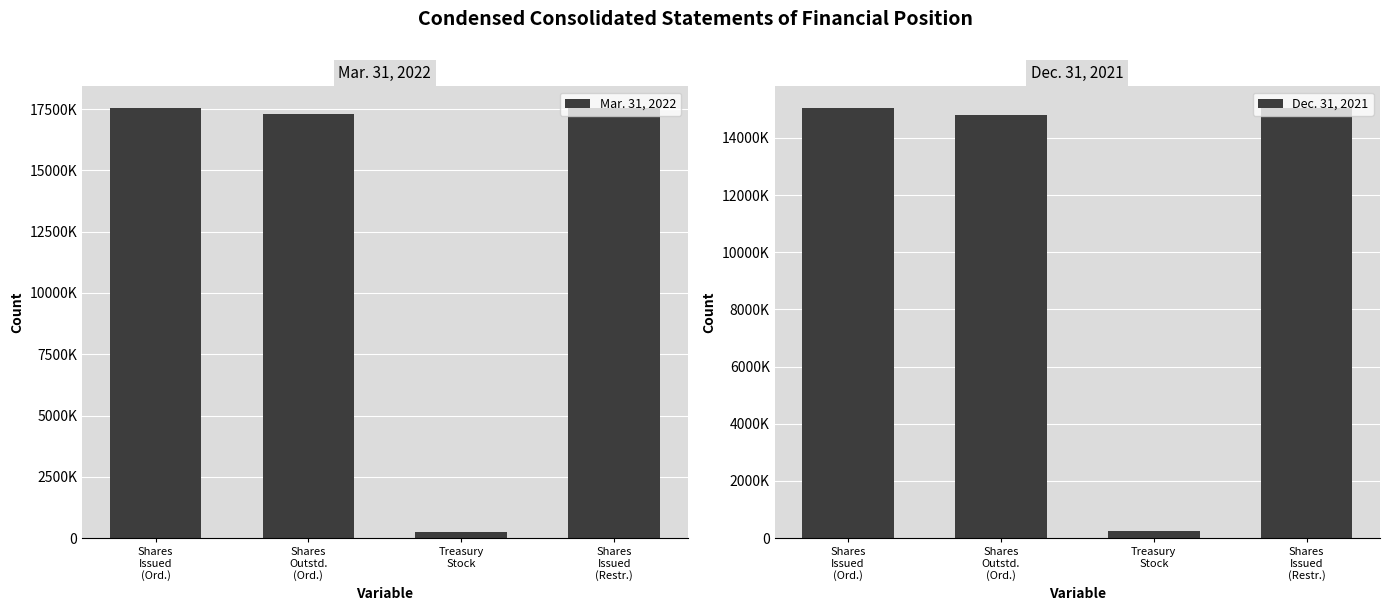

What is the spread (max minus min) of values at Shares
Outstd.
(Ord.)?

2500000